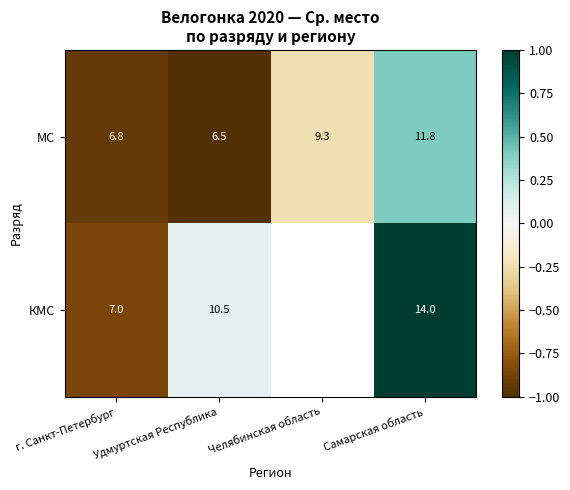

At г. Санкт-Петербург, list the series in order from smallest to largest.

МС, КМС